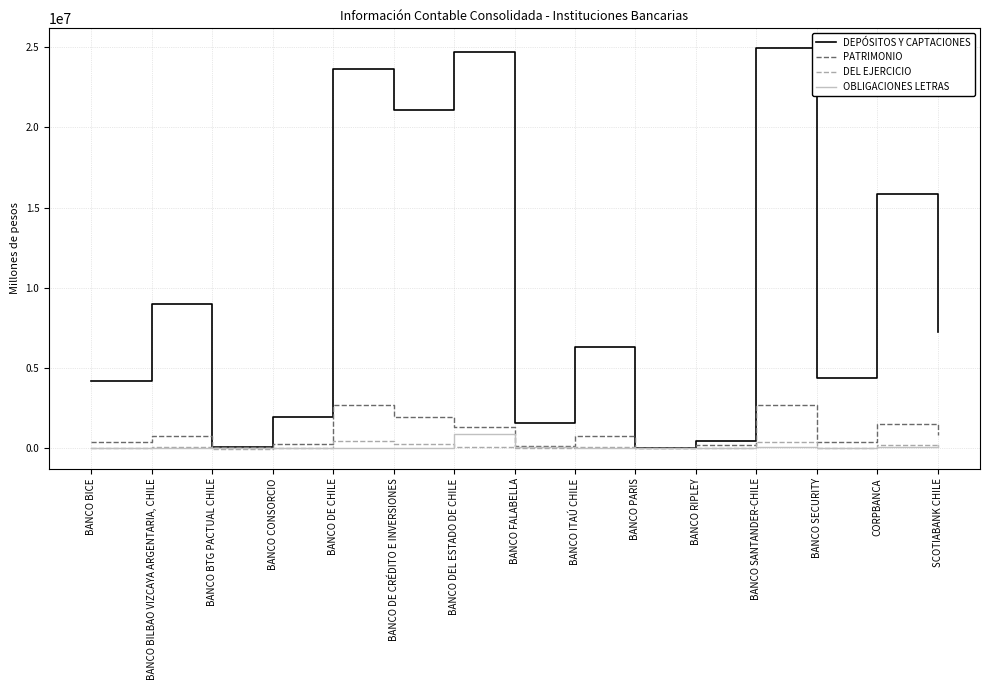

List the labels in order of DEL EJERCICIO value, smallest first.

BANCO BTG PACTUAL CHILE, BANCO PARIS, BANCO RIPLEY, BANCO CONSORCIO, BANCO FALABELLA, BANCO SECURITY, BANCO BICE, SCOTIABANK CHILE, BANCO BILBAO VIZCAYA ARGENTARIA, CHILE, BANCO ITAÚ CHILE, BANCO DEL ESTADO DE CHILE, CORPBANCA, BANCO DE CRÉDITO E INVERSIONES, BANCO SANTANDER-CHILE, BANCO DE CHILE